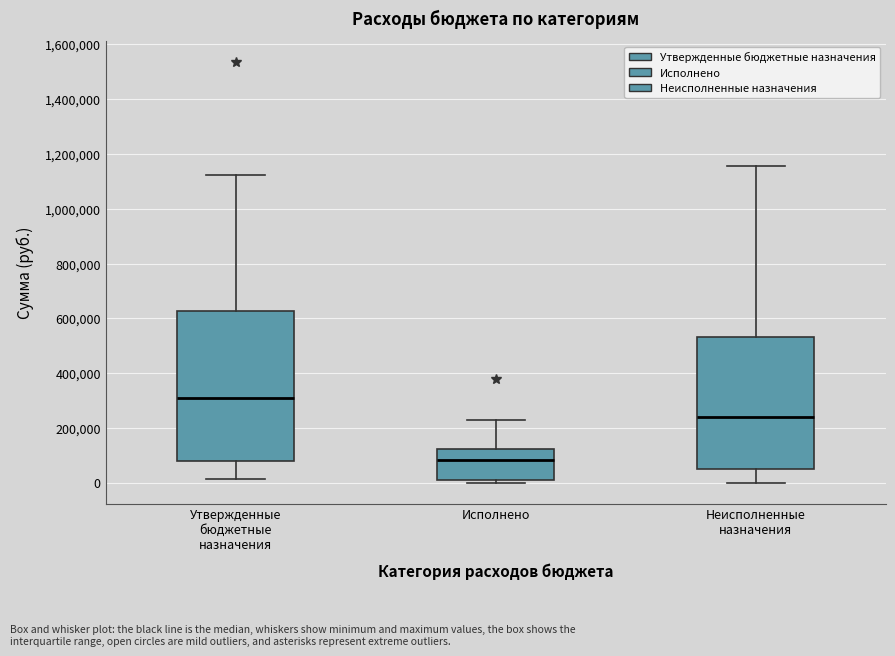

Reading left to right, read every box against the y-axis: the position of its median line, the range the box covers, and the ends of its whiskers. The values are not printed on the chart, so give them approximately, as read against the axis.

Утвержденные бюджетные назначения: median 300000, box 80000 to 620000, whiskers 20000 to 1120000
Исполнено: median 80000, box 0 to 120000, whiskers 0 (just below the box's lower edge) to 240000
Неисполненные назначения: median 240000, box 40000 to 540000, whiskers 0 to 1160000